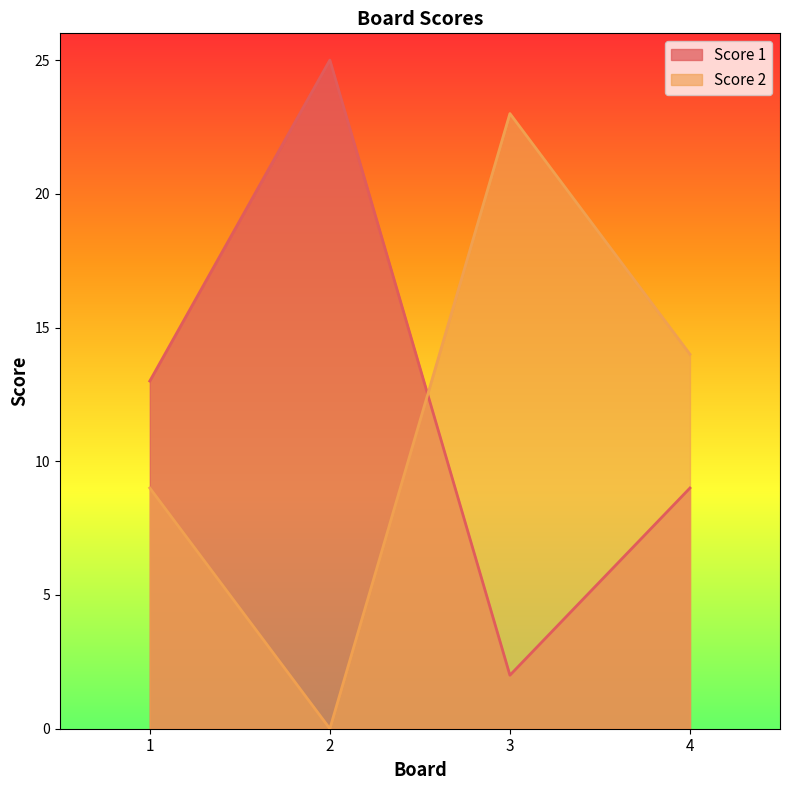

Rank the series at 1 from highest to lowest value.

Score 1, Score 2